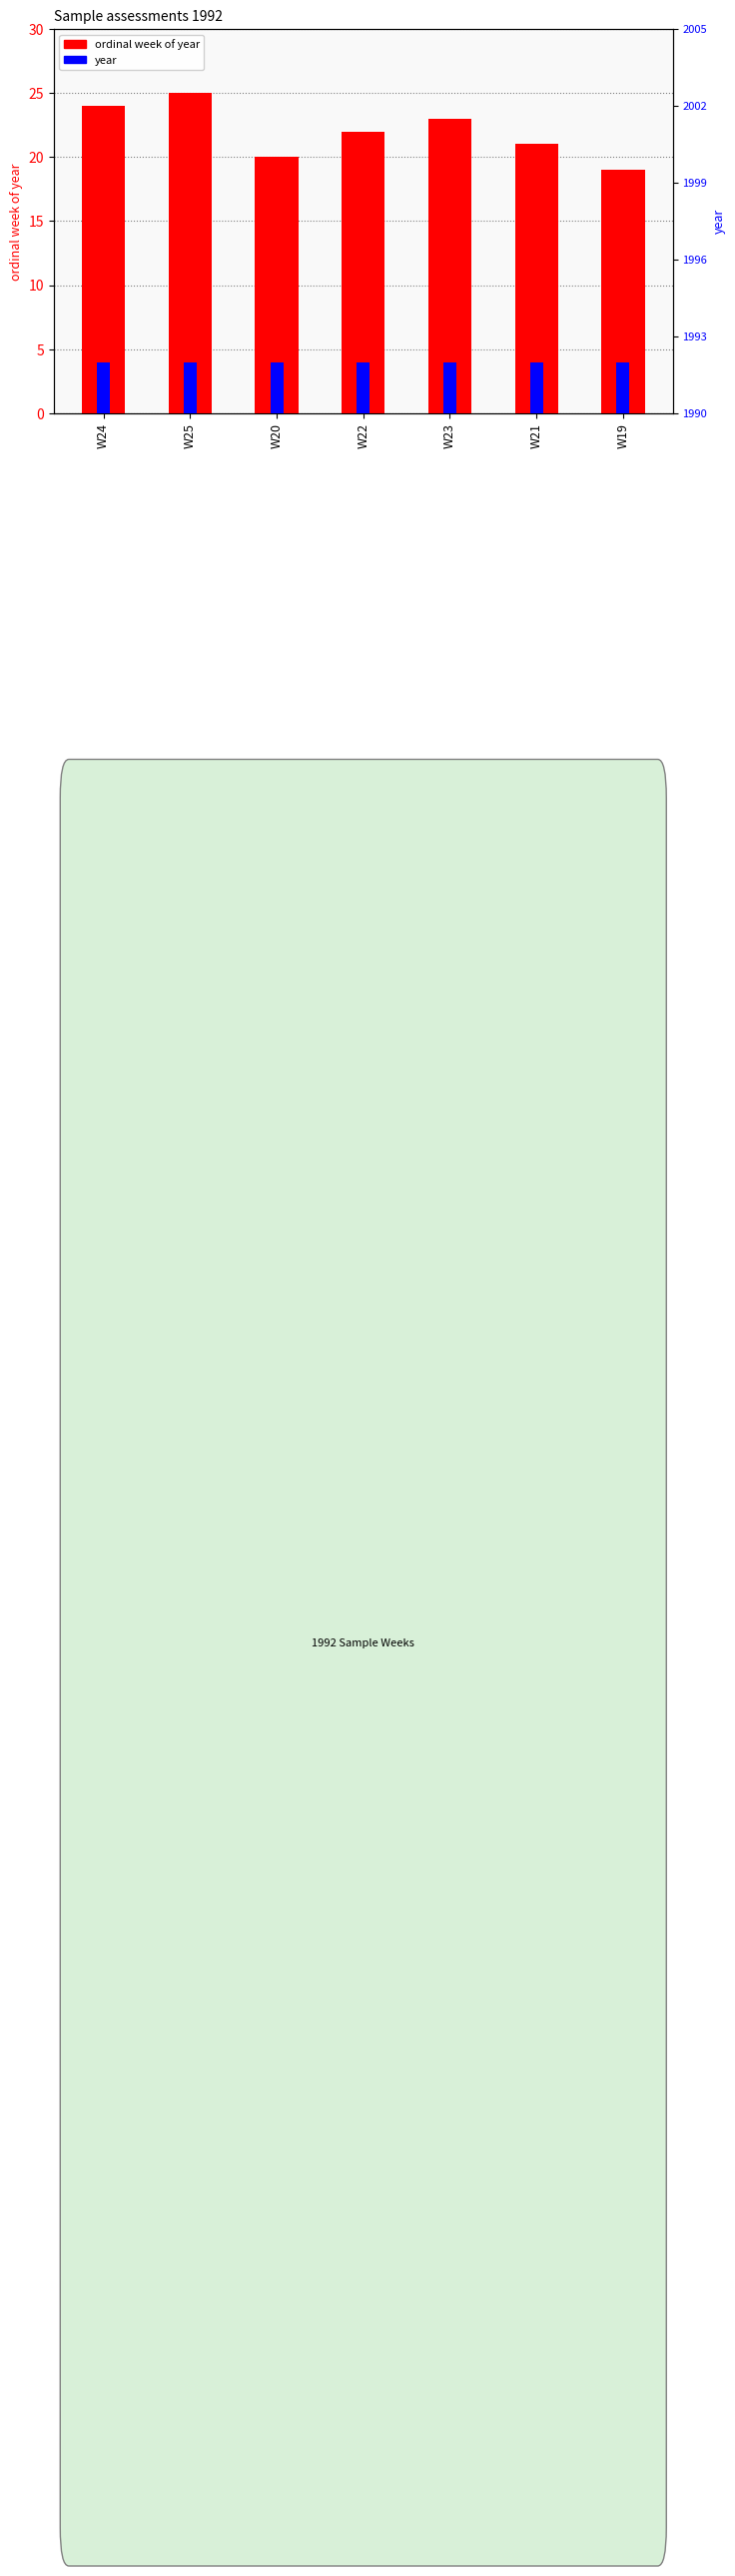

How many bars are there in each group?

2